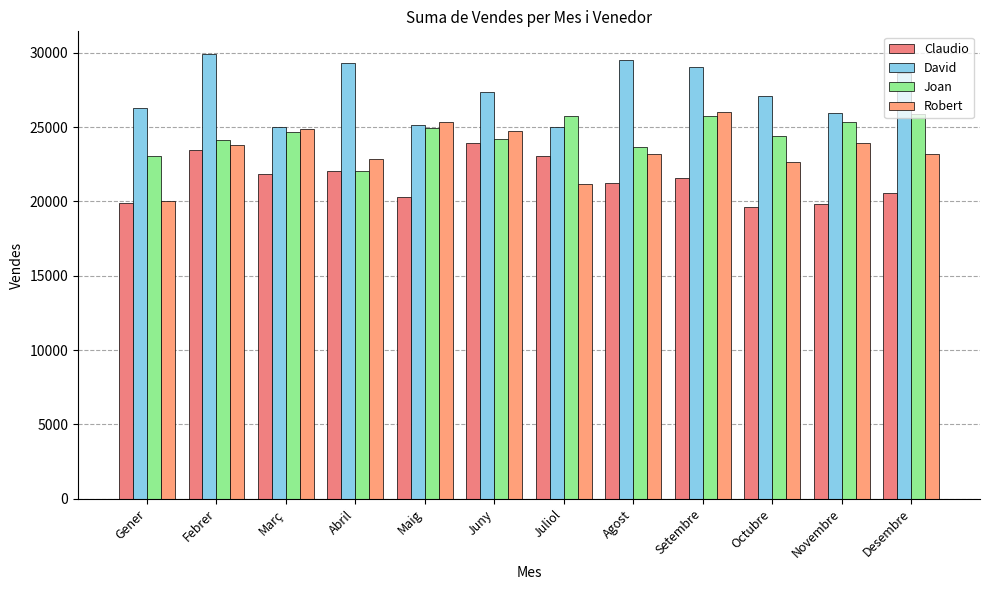

What is the difference between the second highest and minimum values in the Claudio series?

3869